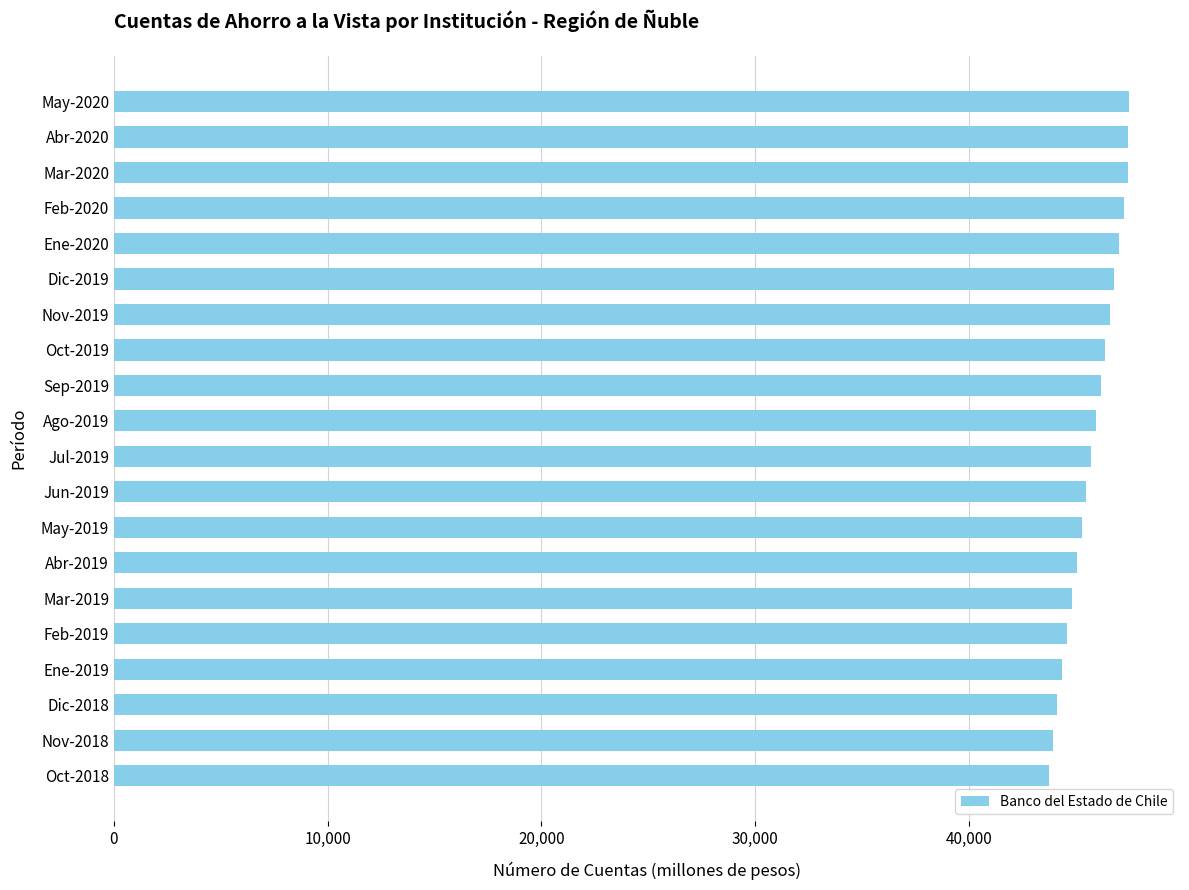

What is the change in value from Ene-2019 to Jul-2019?

+1387